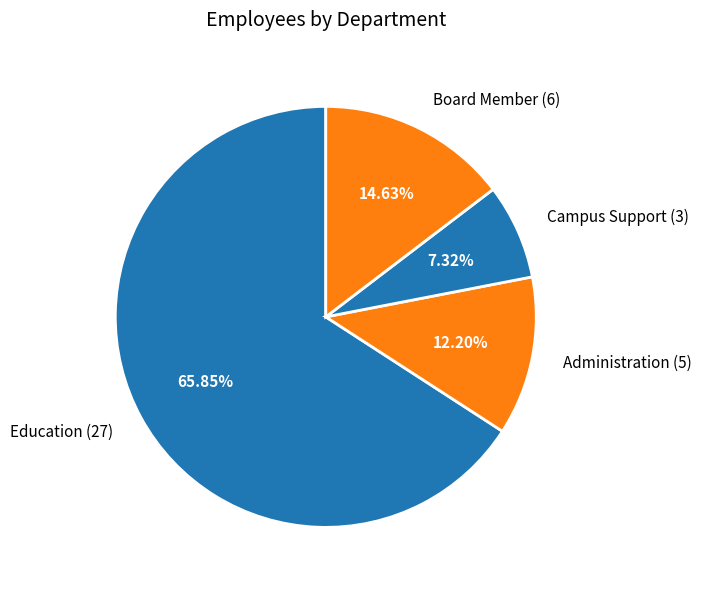

Count the number of slices in the pie.

4